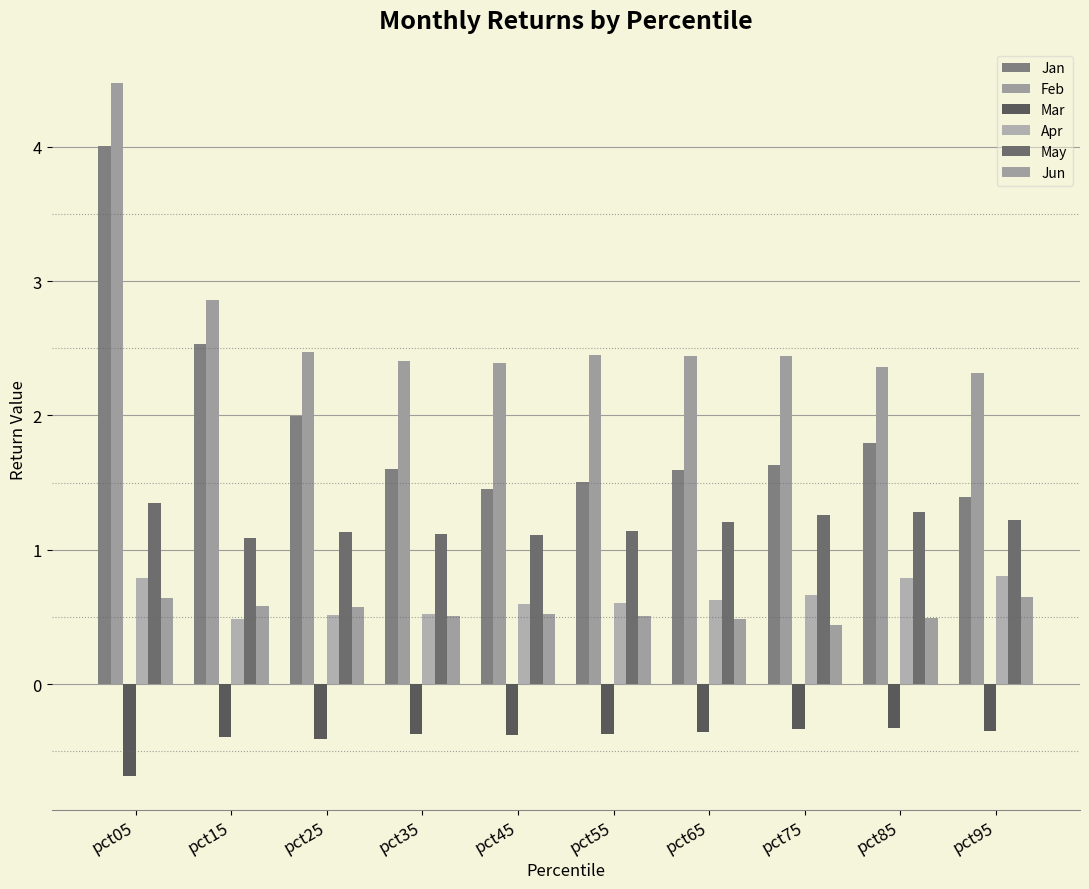

Which has a higher value, pct15 or pct05?

pct05